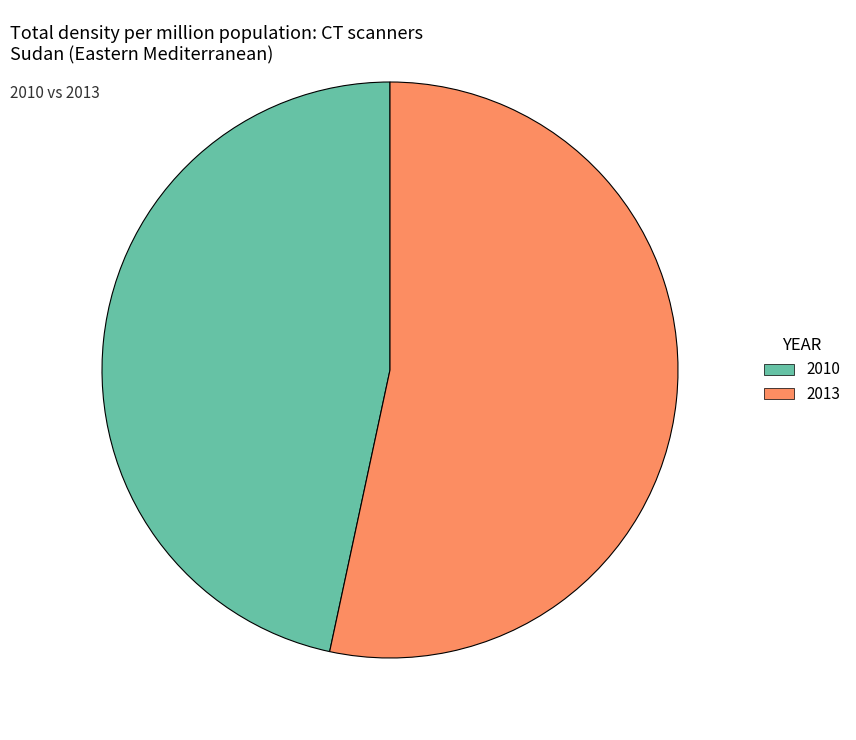

True or false: 2010 accounts for 52% of the total.

False